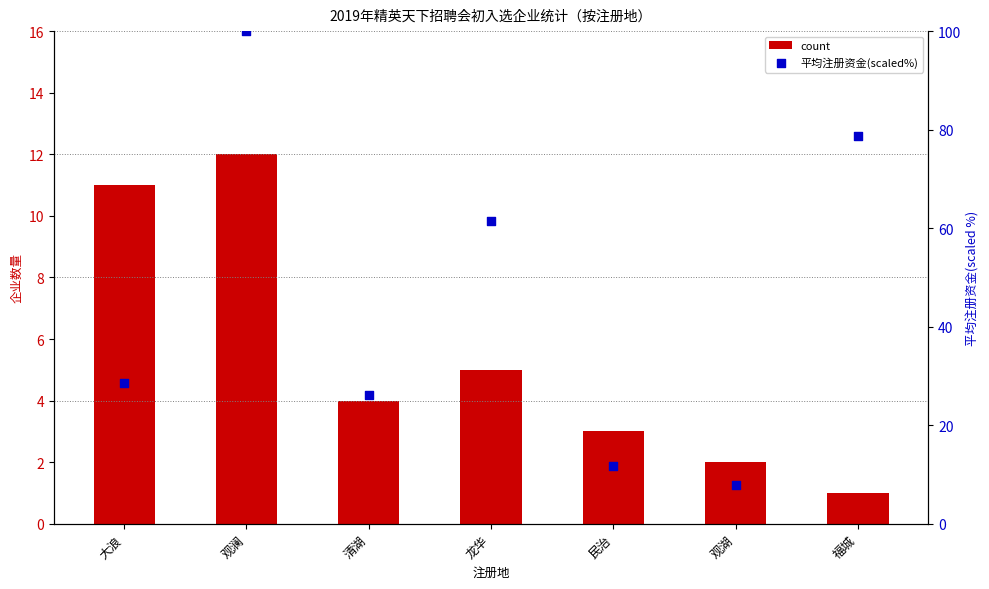

Which series reaches the maximum Y coordinate?

平均注册资金(scaled%)